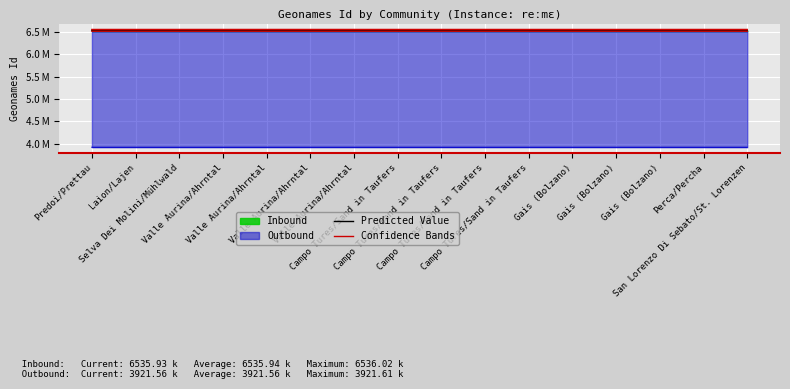

True or false: Predicted Value and Confidence Bands intersect in this chart.

False